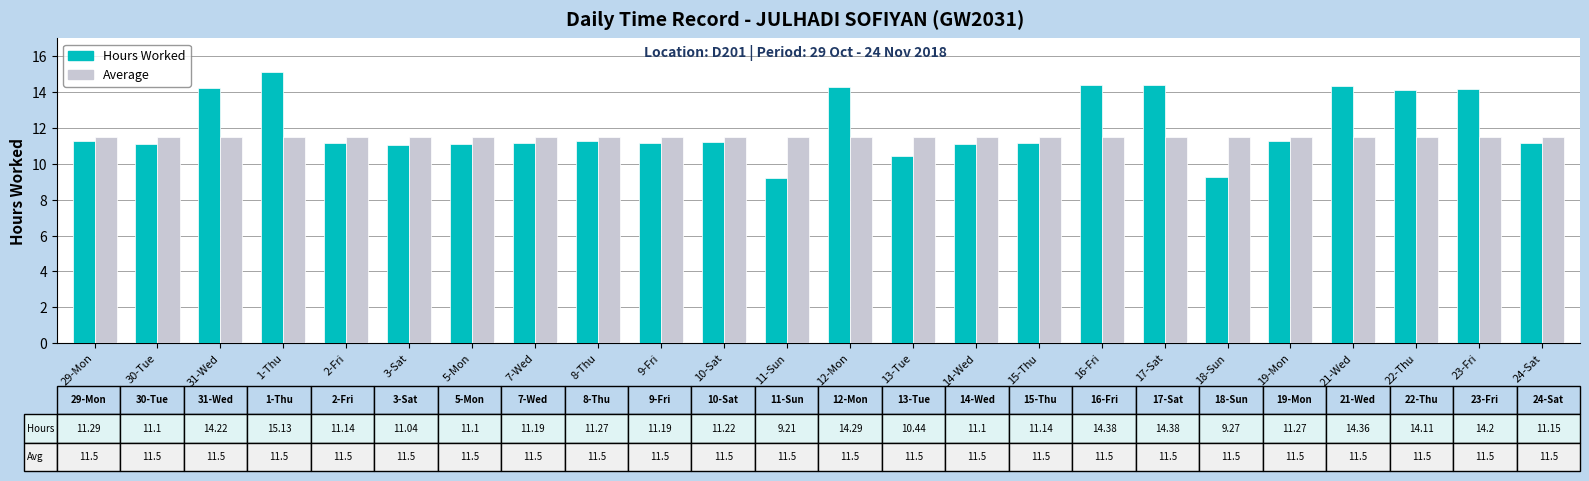

Is it true that Average equals 11.5 at 31-Wed?

True